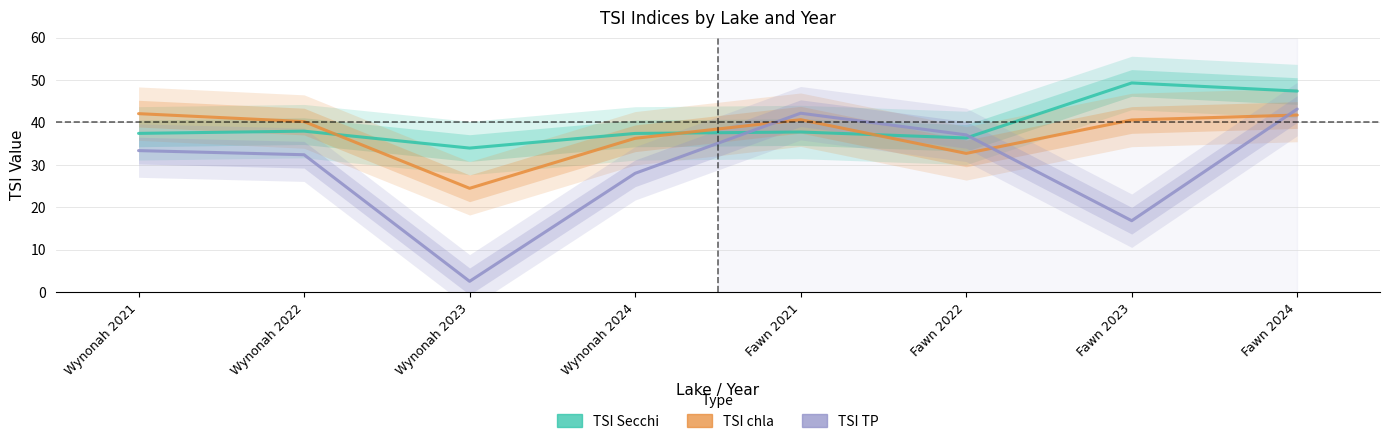

What is the average value of the TSI Secchi series?

39.7